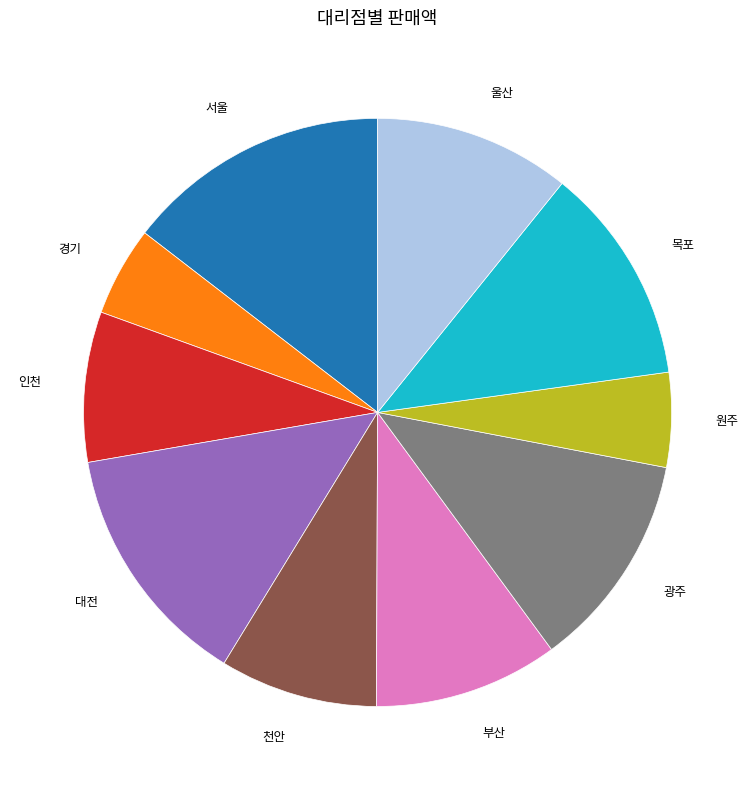

Does any single category account for the majority?

No